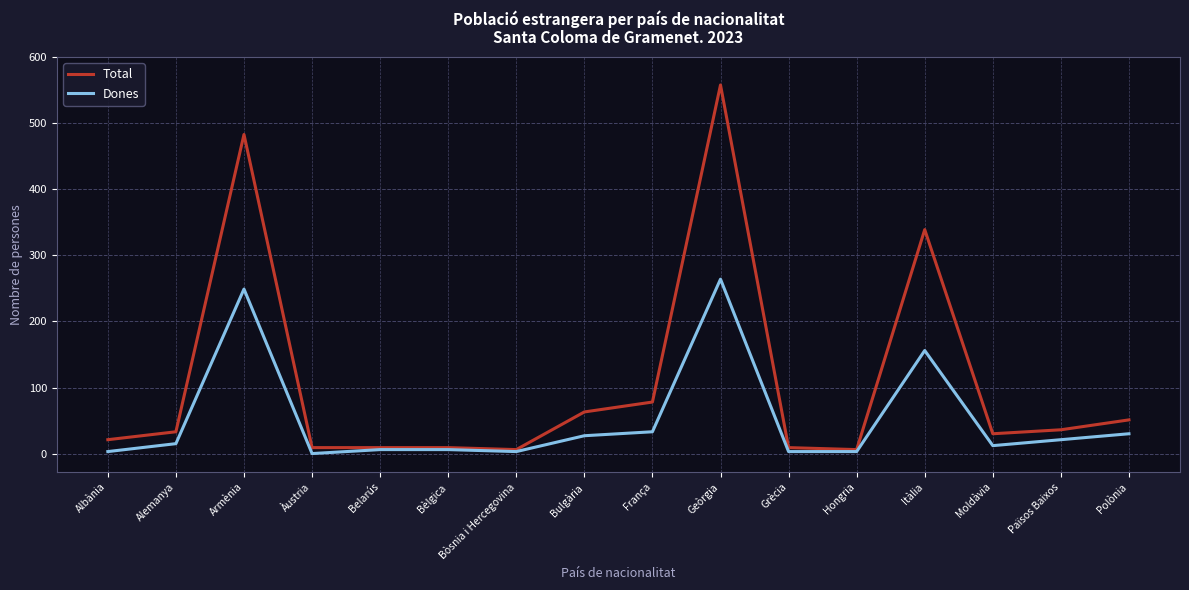

Where is Dones nearest to the value 132?

Itàlia